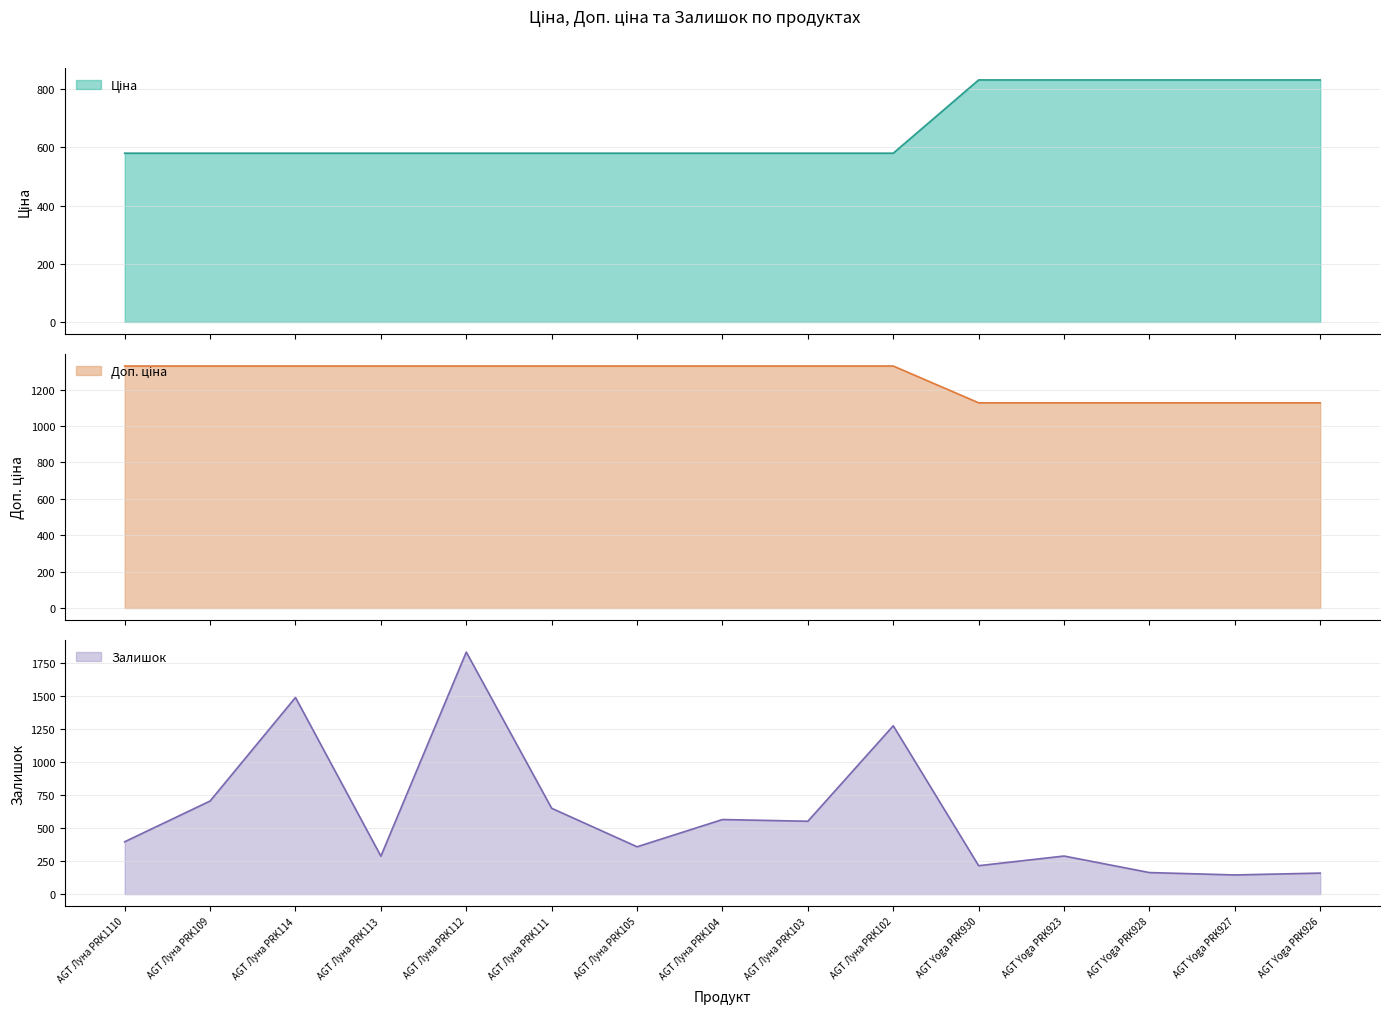

Which category has the lowest value across all series?

AGT Yoga PRK927